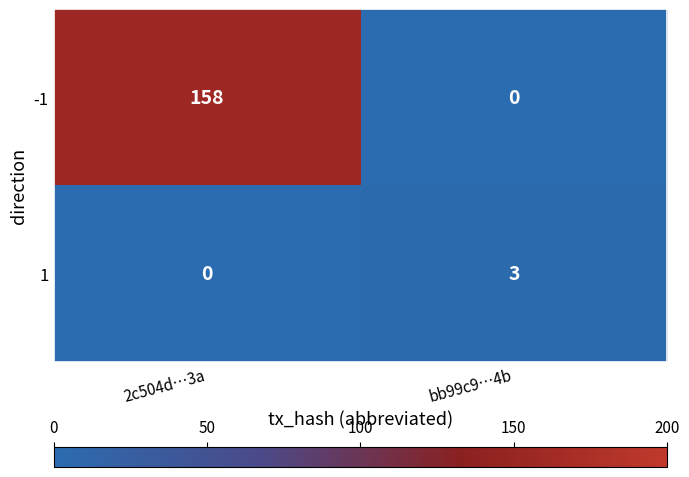

The -1 series shows 158 at 2c504d…3a. True or false?

True